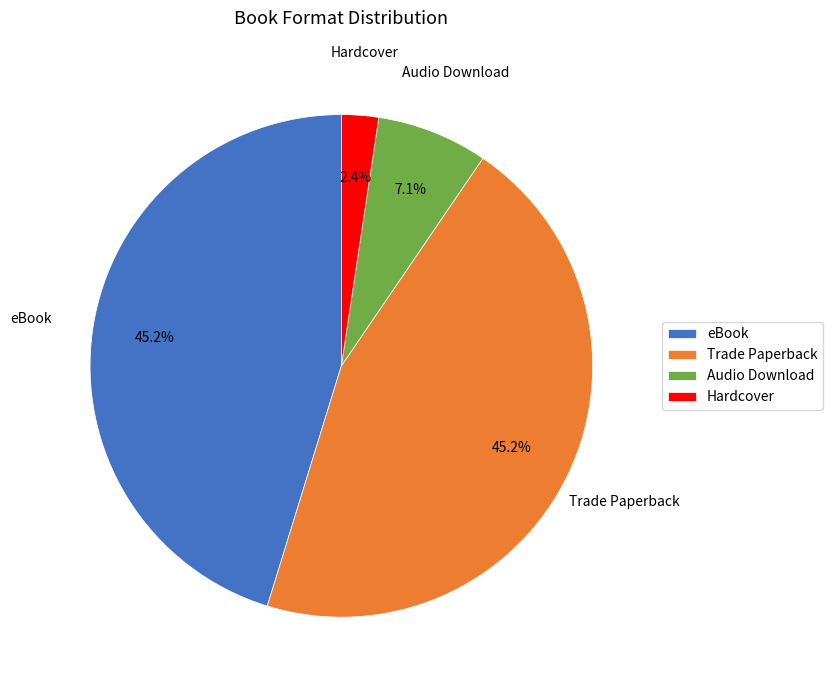

What percentage do Trade Paperback and Audio Download together represent?

52.4%